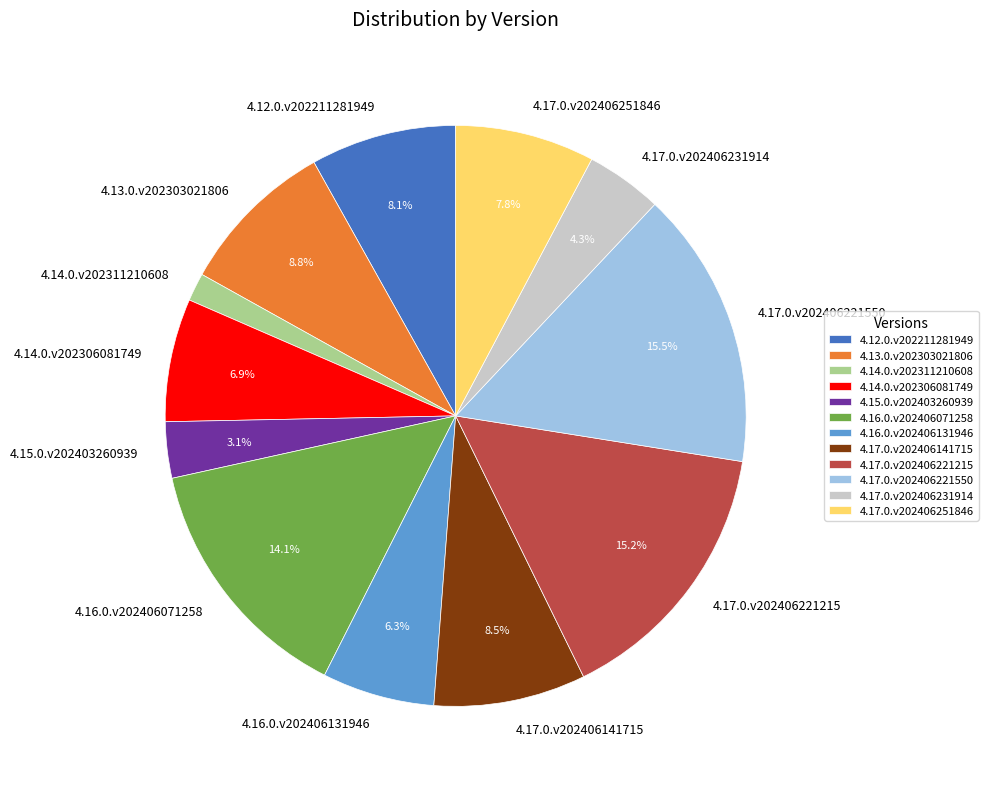

Combined, do 4.17.0.v202406221550 and 4.16.0.v202406131946 account for over 50%?

No